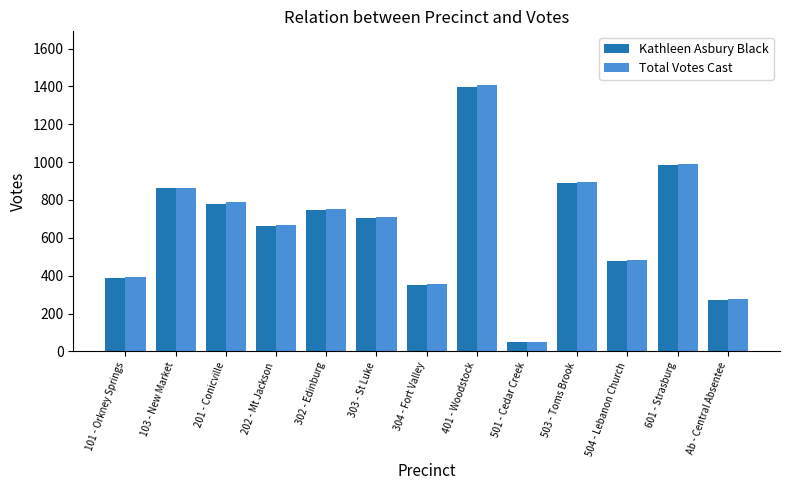

What is the label of the 7th bar from the right?

304 - Fort Valley